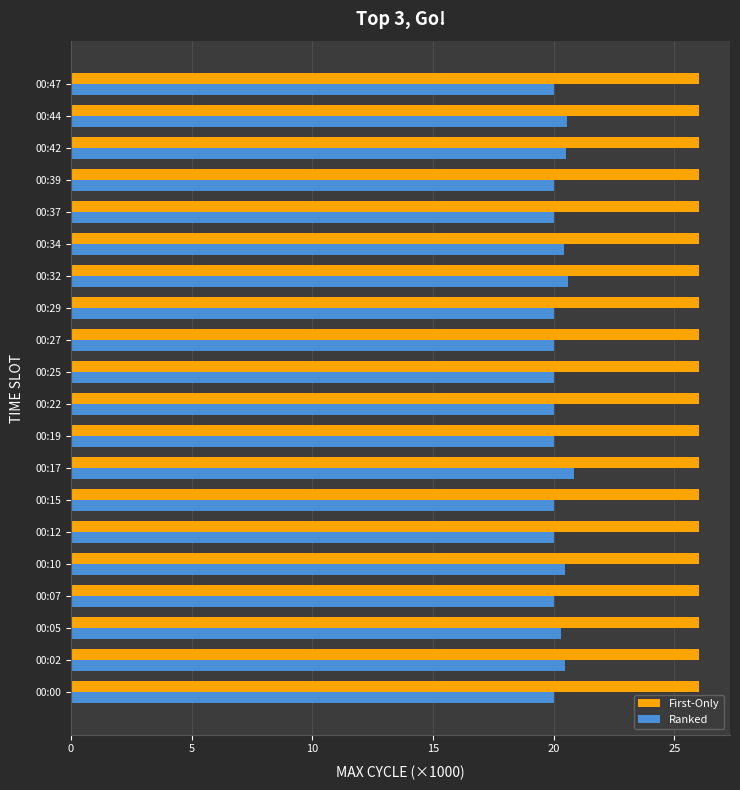

What is the difference between the highest and lowest values at 00:42?

5.5